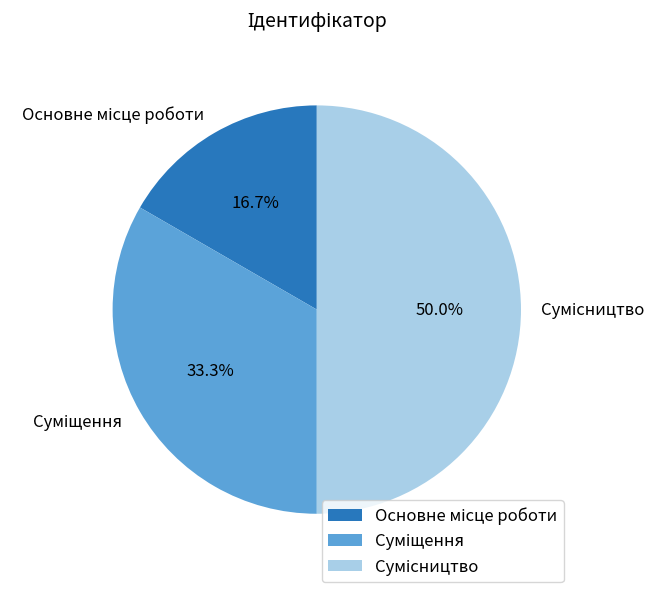

Approximately how many times larger is the value at Сумісництво compared to Основне місце роботи?

3.0